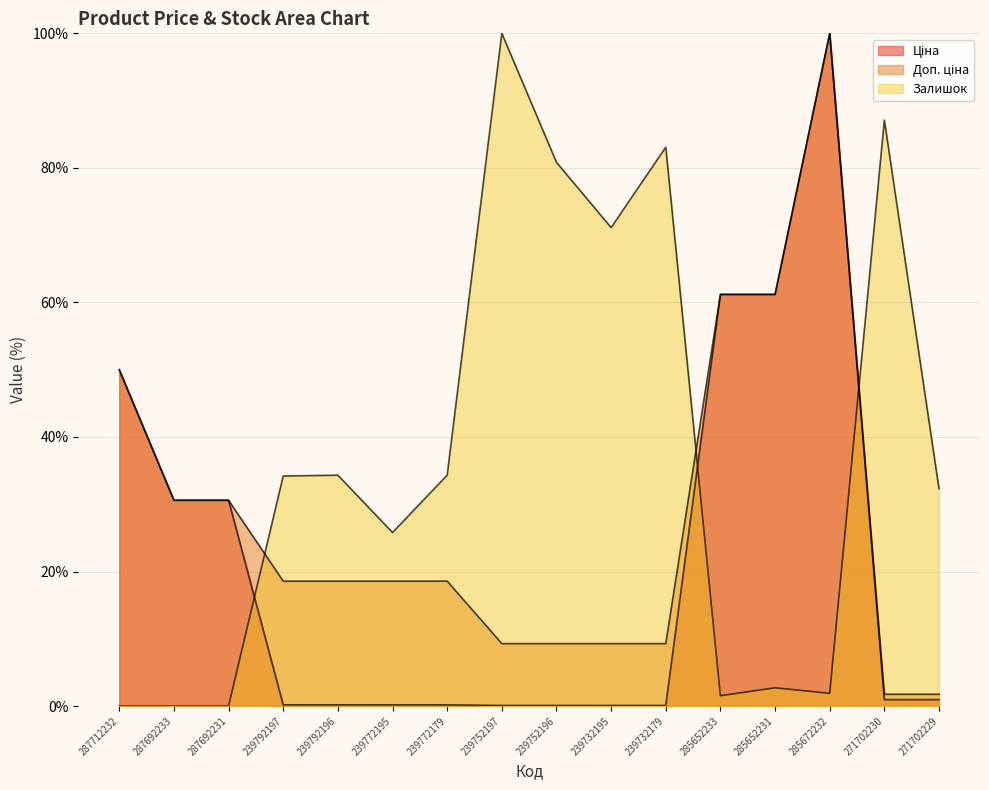

Which category has the highest value in the Залишок series?

239752197